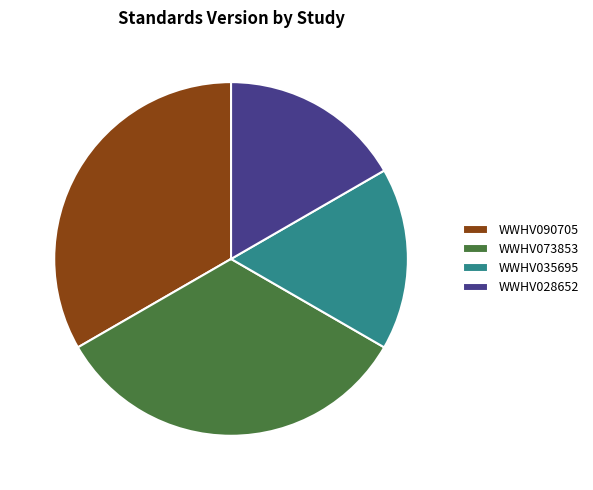

Combined, do WWHV090705 and WWHV073853 account for over 50%?

Yes